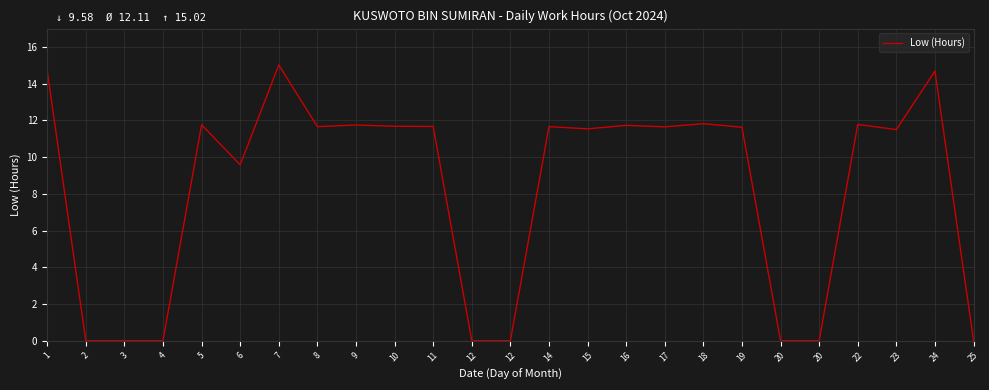

How many lines are shown in the chart?

1